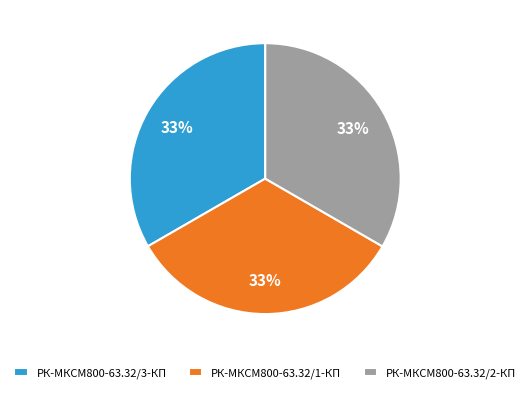

Is the sum of РК-МКСМ800-63.32/1-КП and РК-МКСМ800-63.32/3-КП greater than half?

Yes